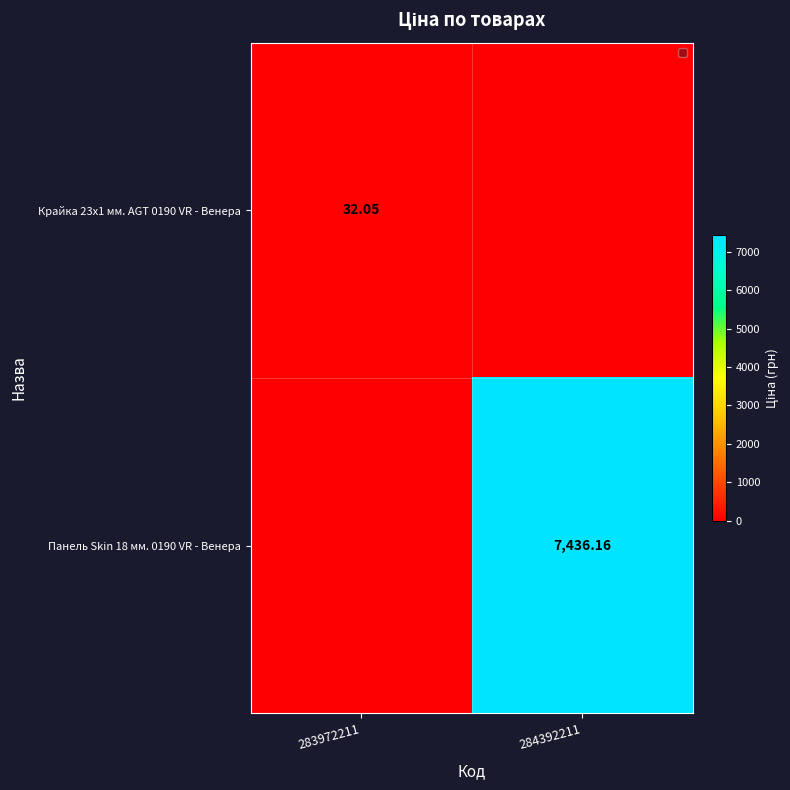

Is the value of Крайка 23x1 мм. AGT 0190 VR - Венера at 283972211 greater than the value of Панель Skin 18 мм. 0190 VR - Венера at 284392211?

No